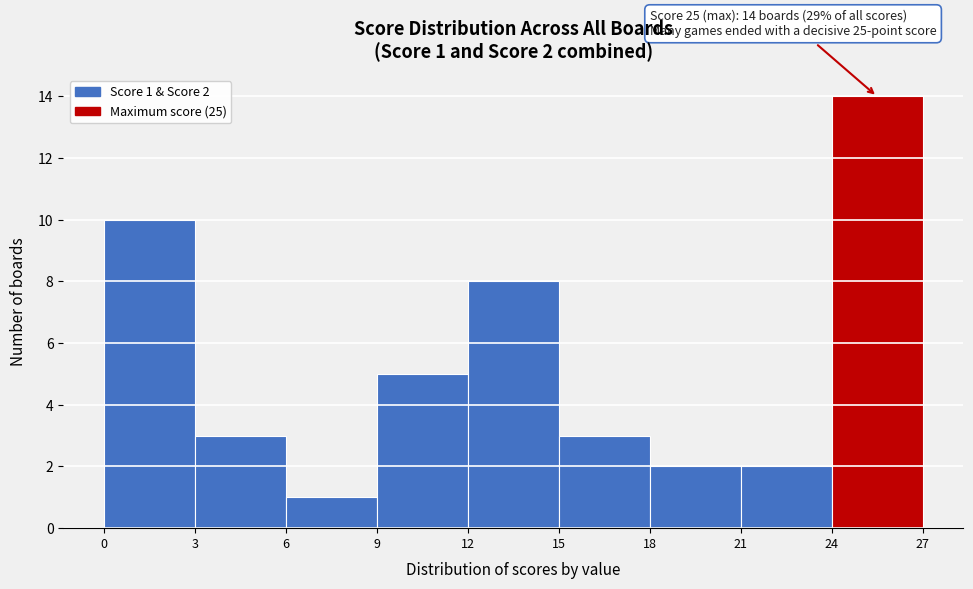

Over which range of the x-axis is the bar tallest?

24 to 27